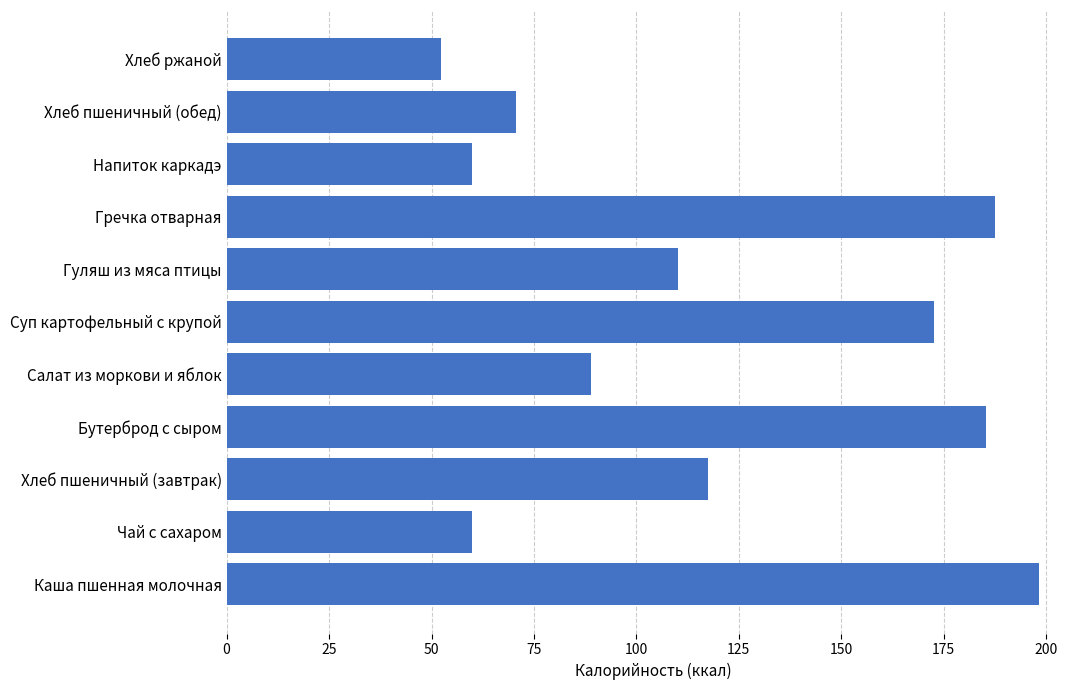

Which category has the lowest value across all series?

Хлеб ржаной